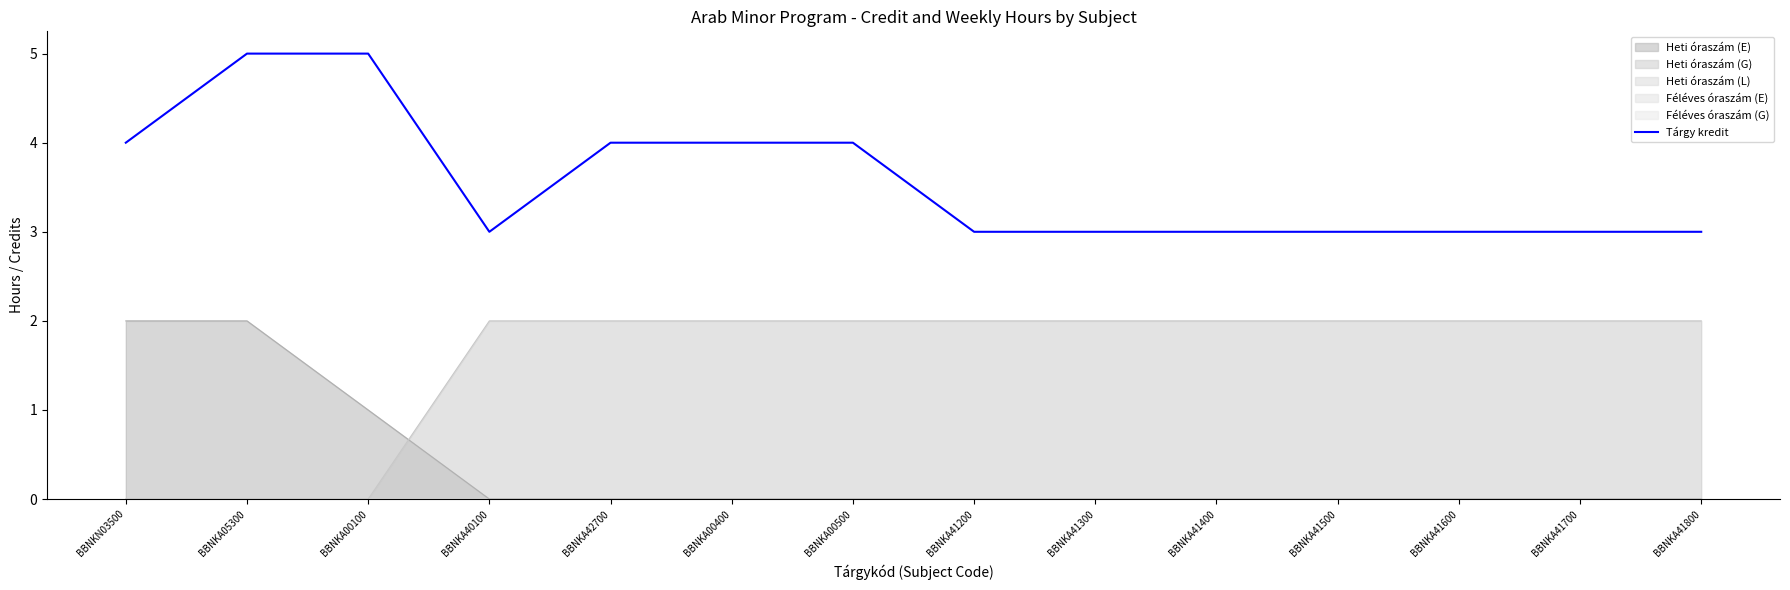

What is the label of the 9th point from the right?

BBNKA00400